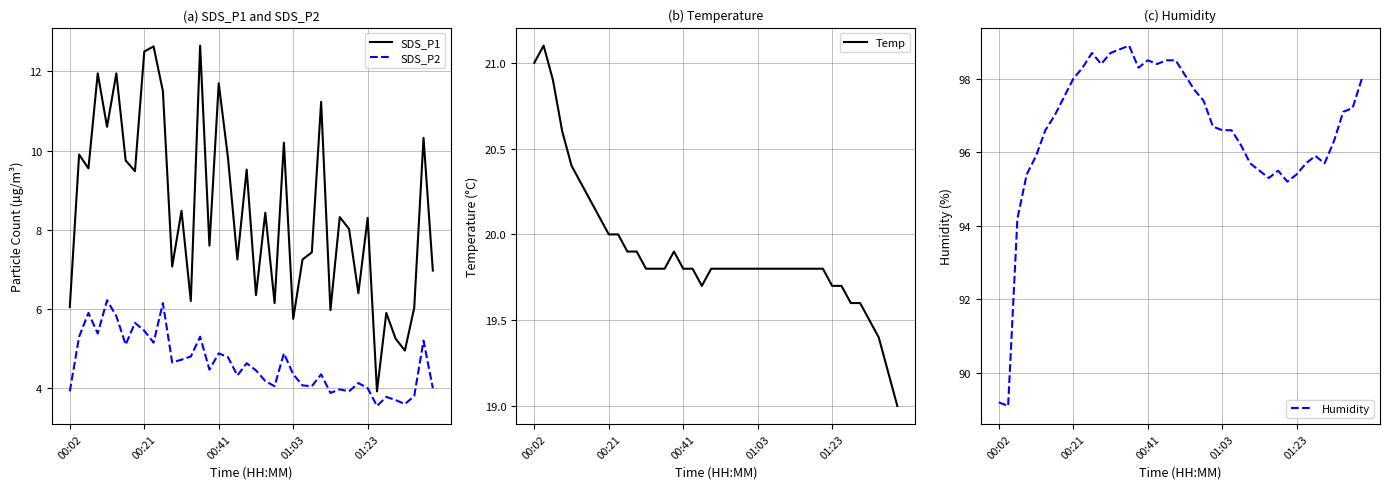

Is this an area chart (filled region under the line)?

No